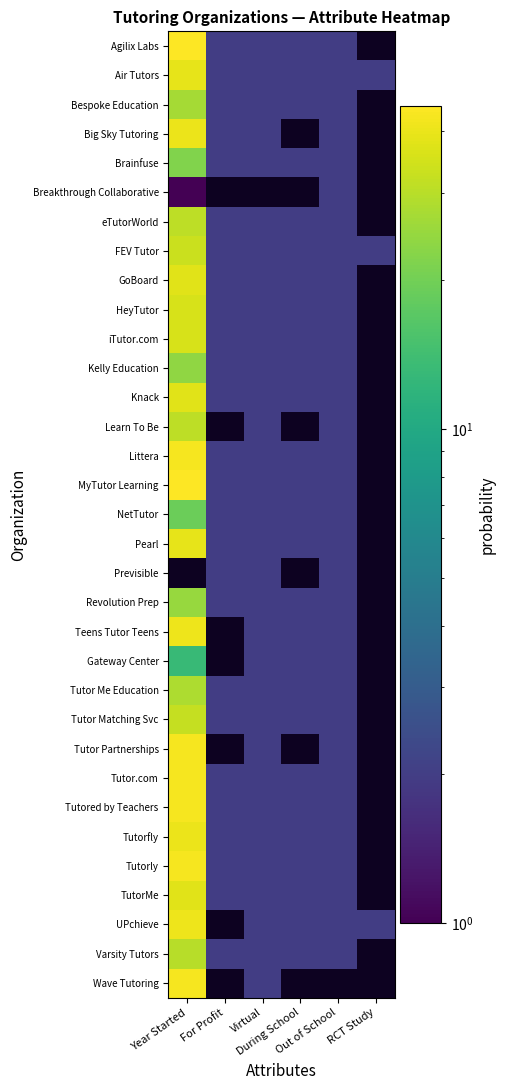

Where is Gateway Center nearest to the value 7?

Virtual